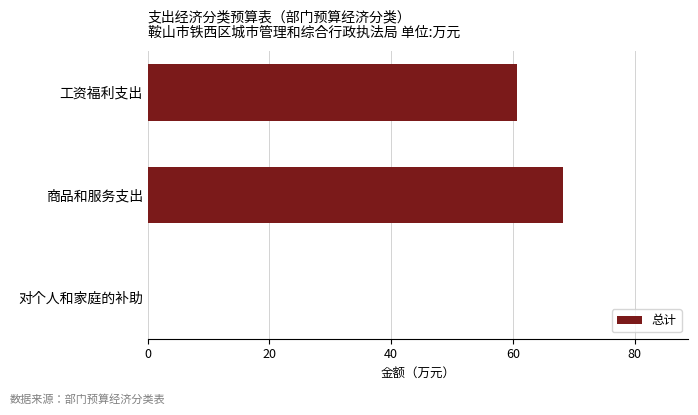

What is the change in value from 工资福利支出 to 商品和服务支出?

+7.7